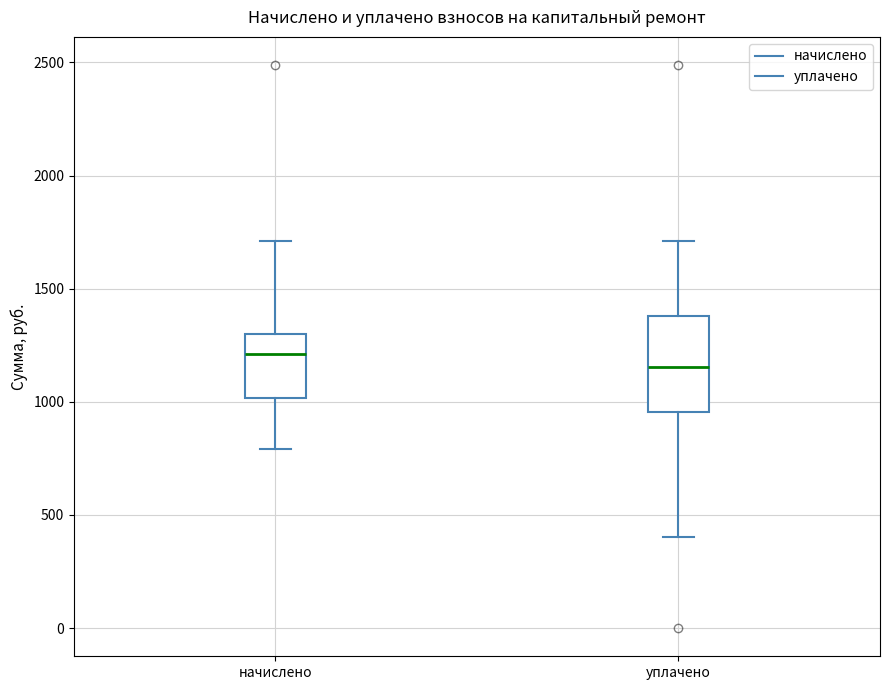

Which box is the tallest, from its lower edge to its upper edge?

уплачено